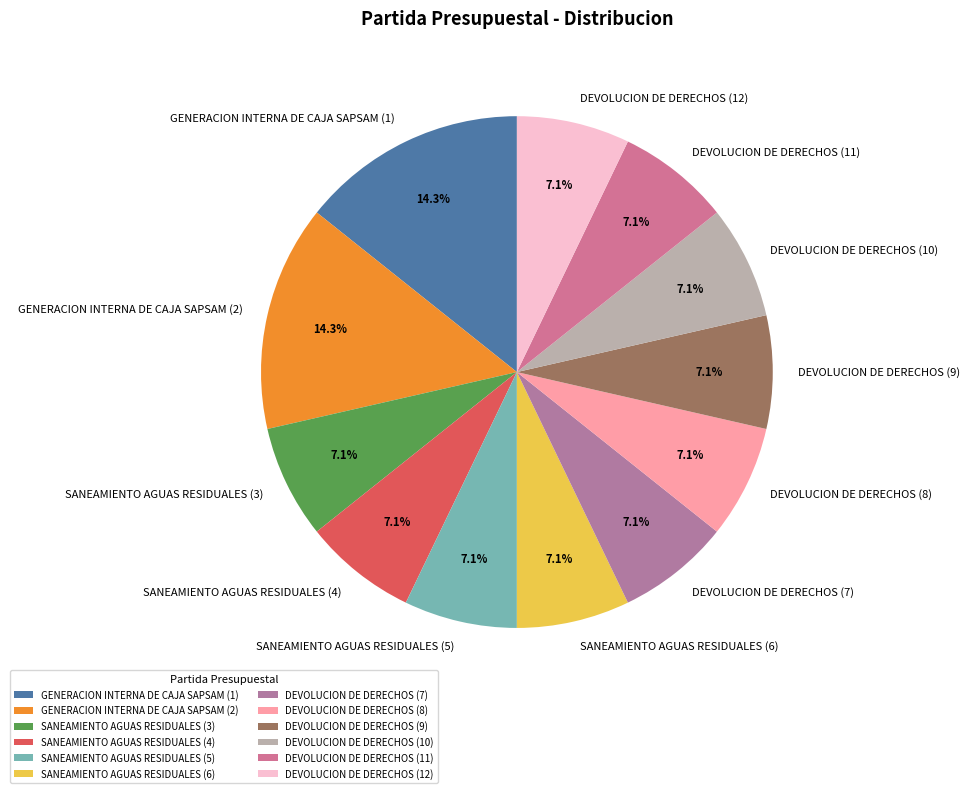

Approximately how many times larger is the value at DEVOLUCION DE DERECHOS (12) compared to DEVOLUCION DE DERECHOS (9)?

1.0